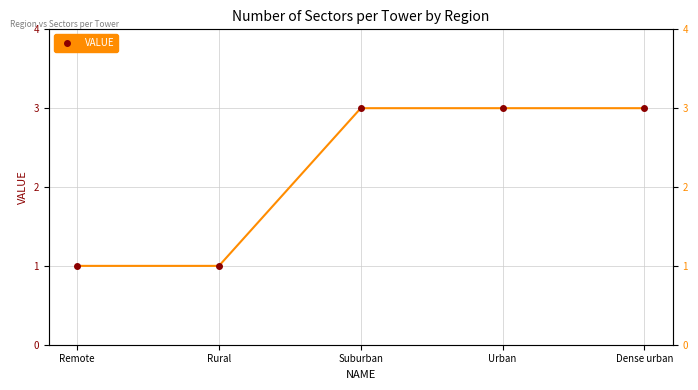

The chart shows a value of 1 at Rural. True or false?

True